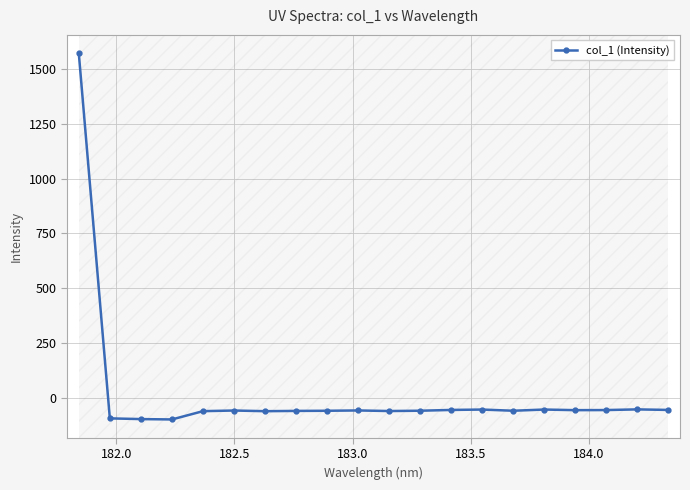

What is the minimum value shown in the chart?

-98.7